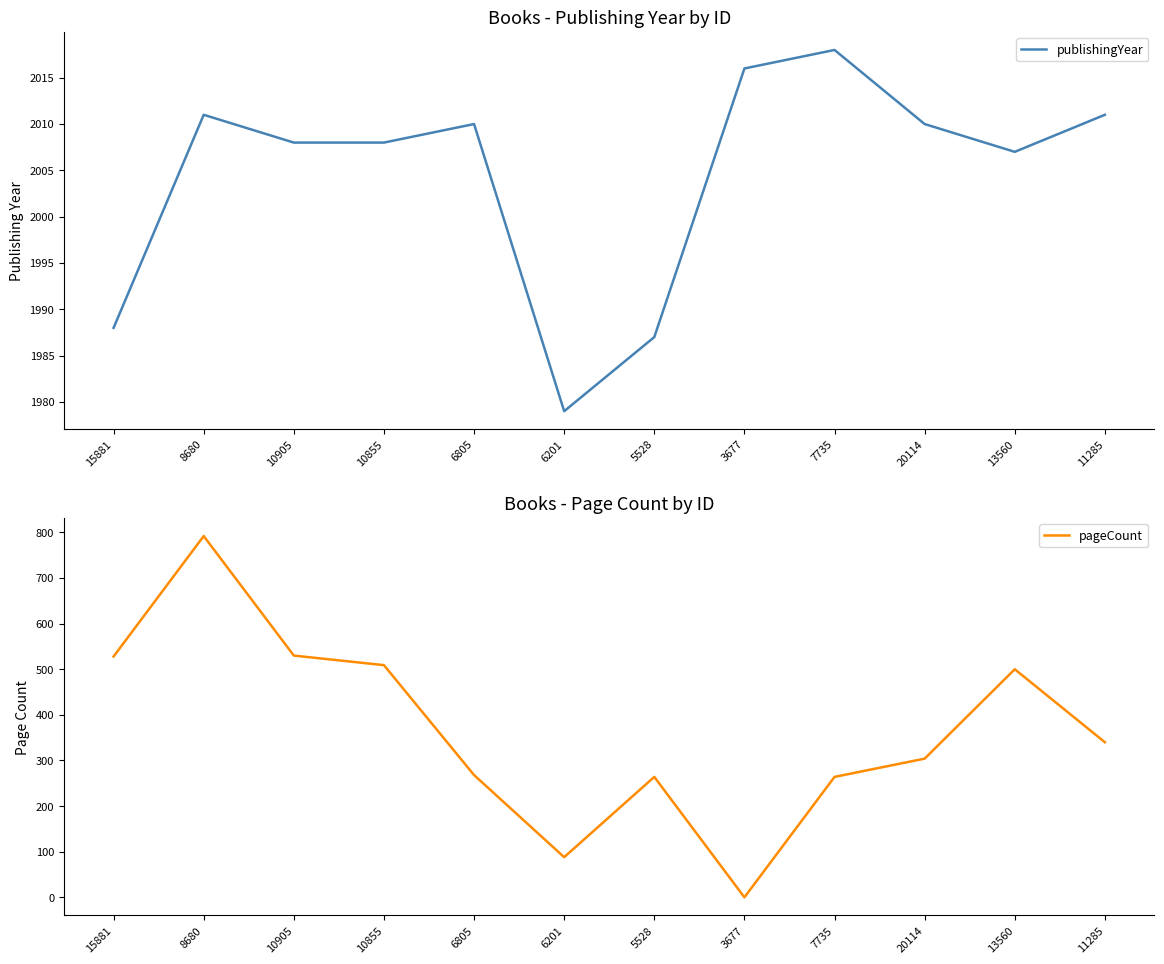

What is the label of the 5th point from the right?

3677